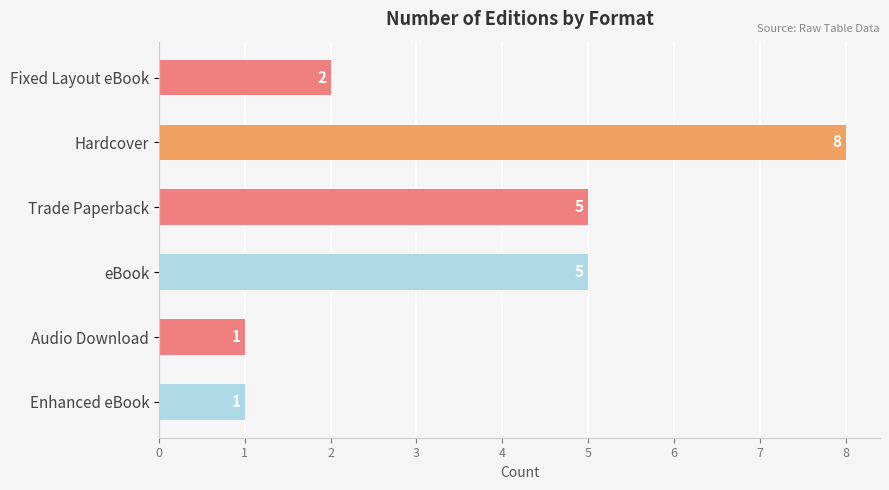

Is it true that the value at Fixed Layout eBook is 2?

True